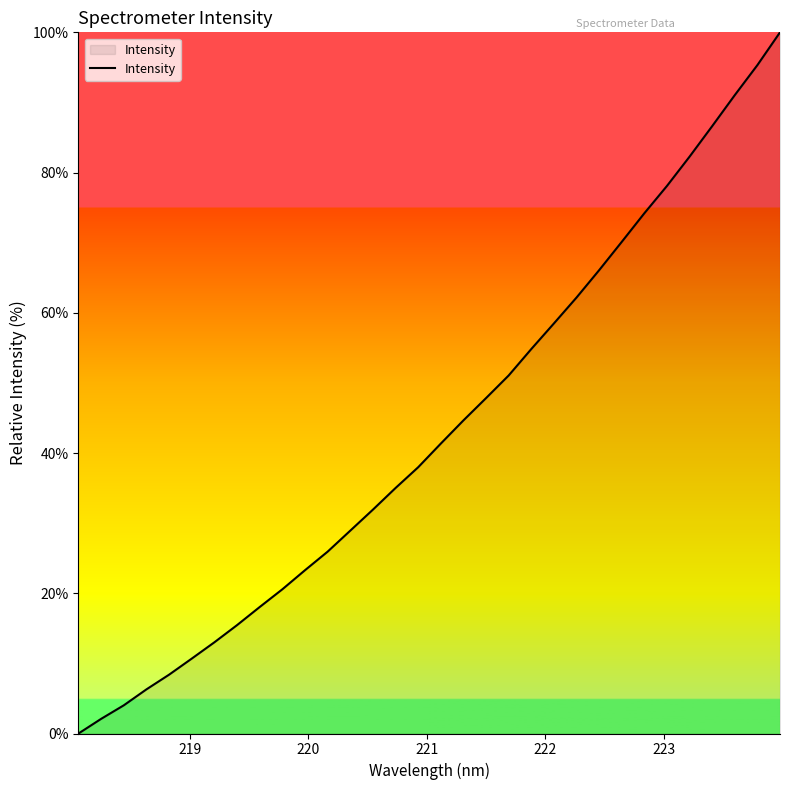

What is the difference between the maximum and minimum values?

100.0